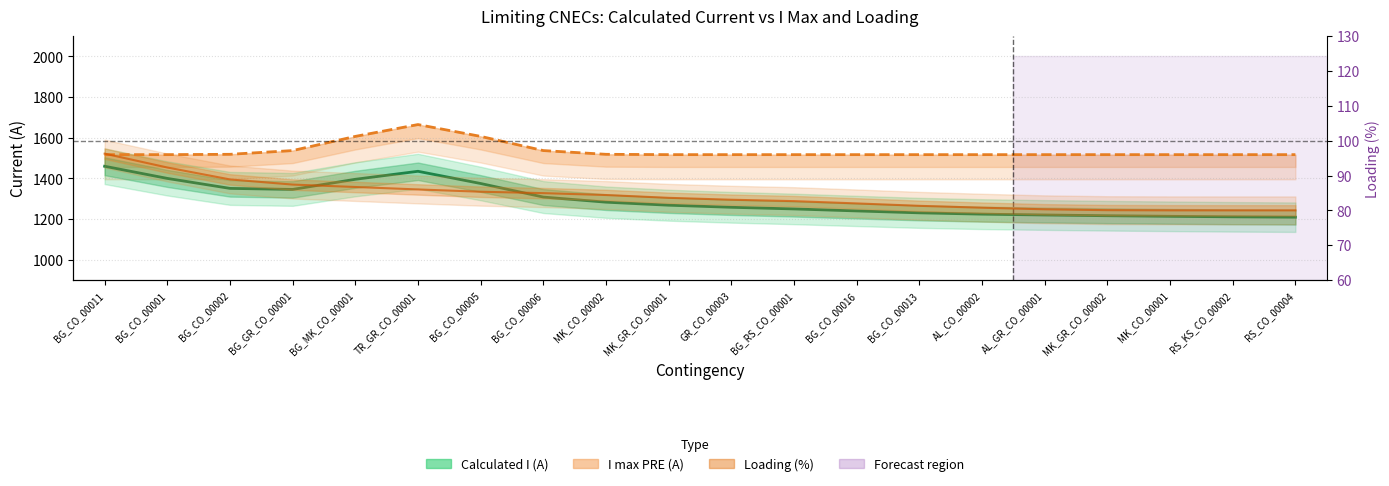

What is the minimum value shown in the chart?

80.0